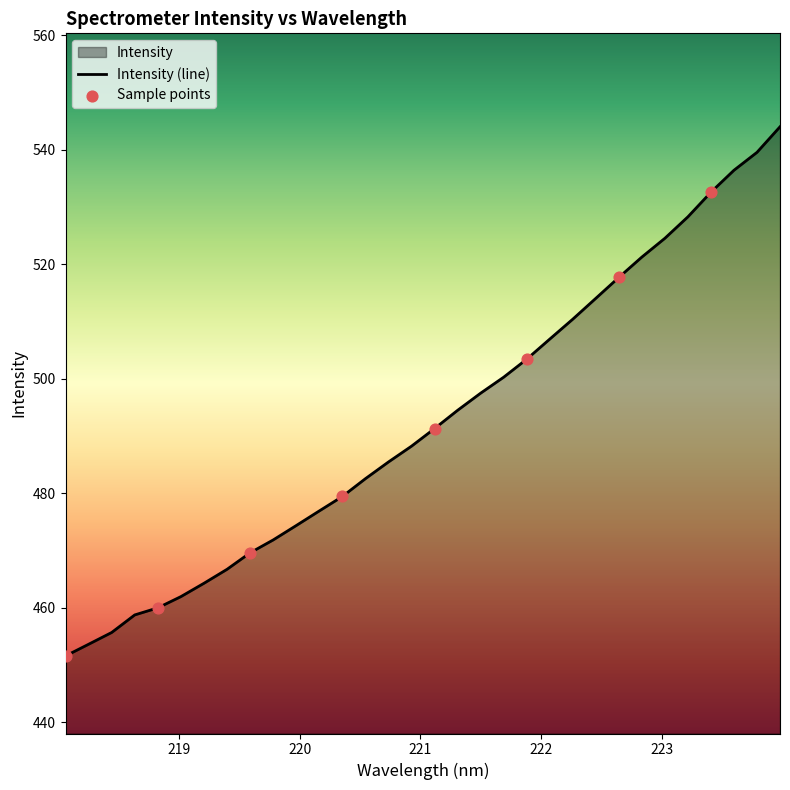

What is the change in value from 222.0721 to 223.7895?

+32.6